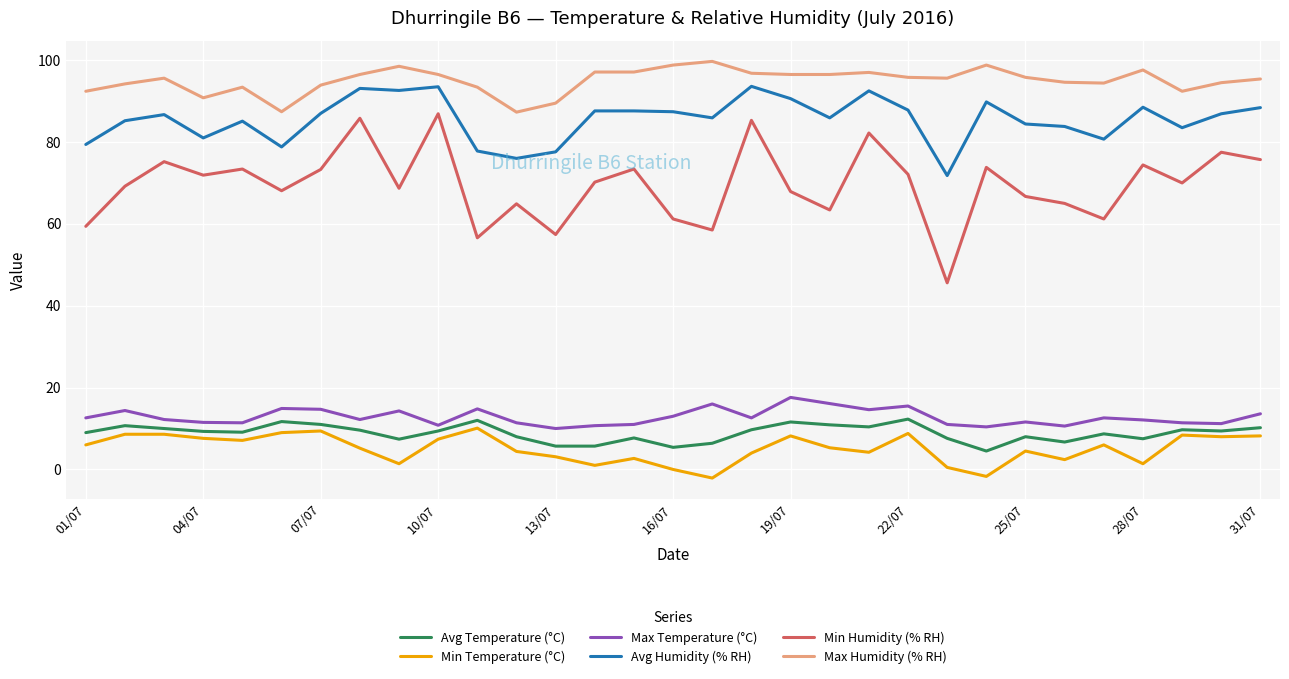

Does the chart have visible grid lines?

Yes